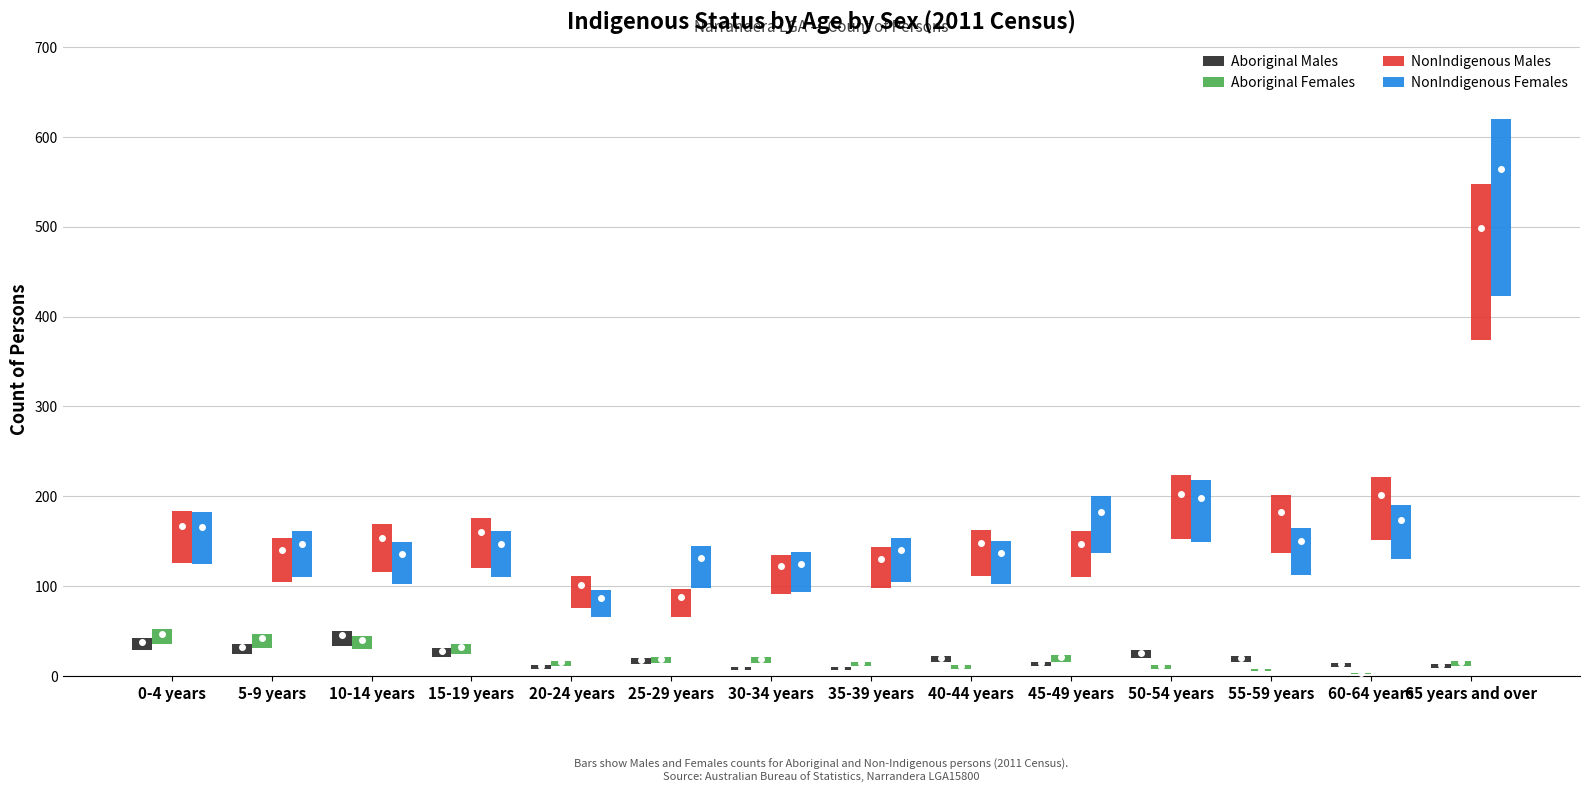

What is the smallest value displayed?

1.0